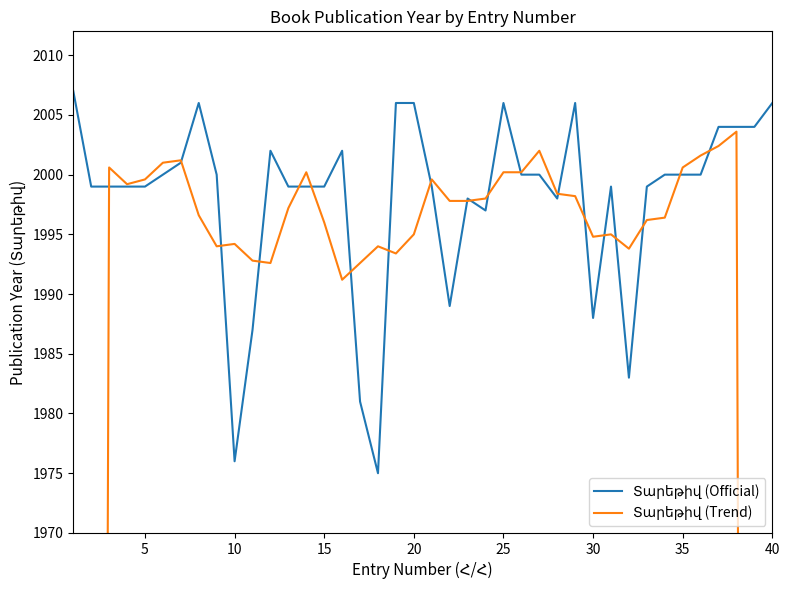

Which series has the largest total across all categories?

Տարեթիվ (Official)